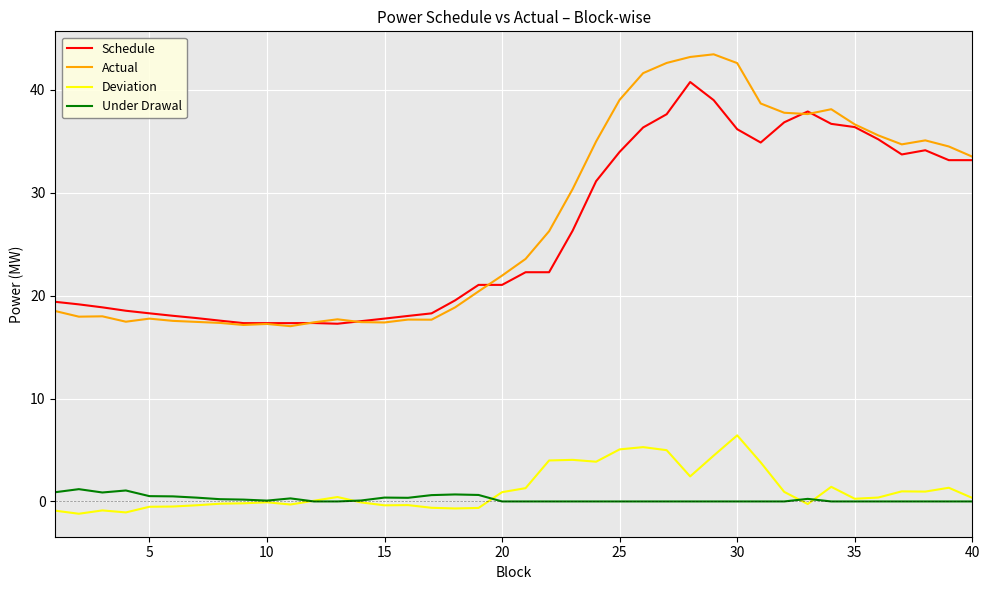

What is the smallest value displayed?

-1.2